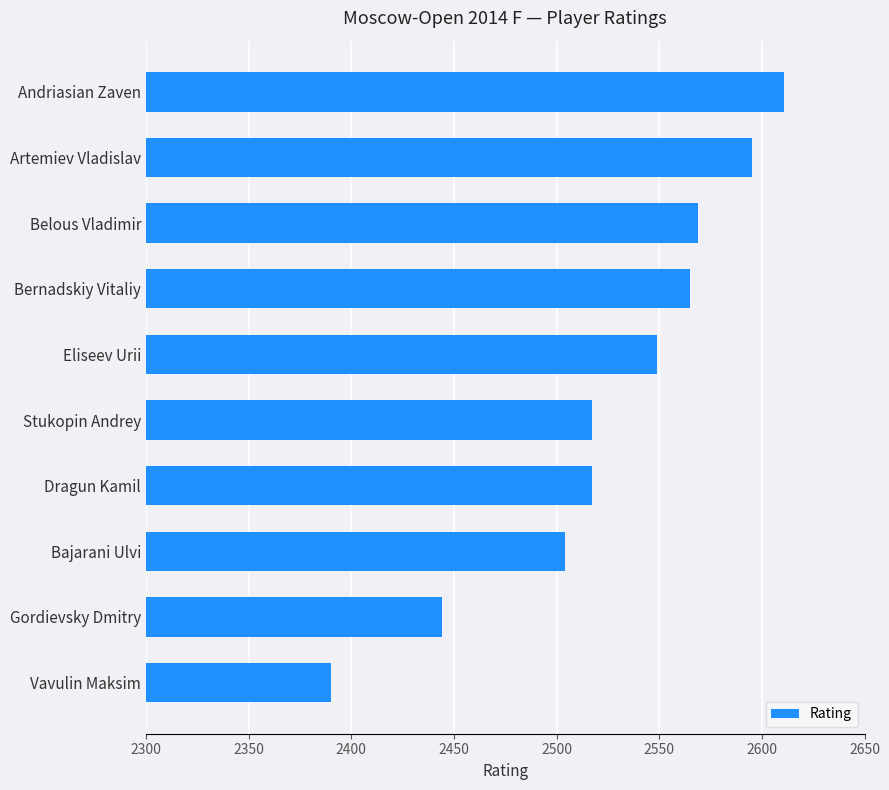

Where is the data nearest to the value 2500?

Bajarani Ulvi